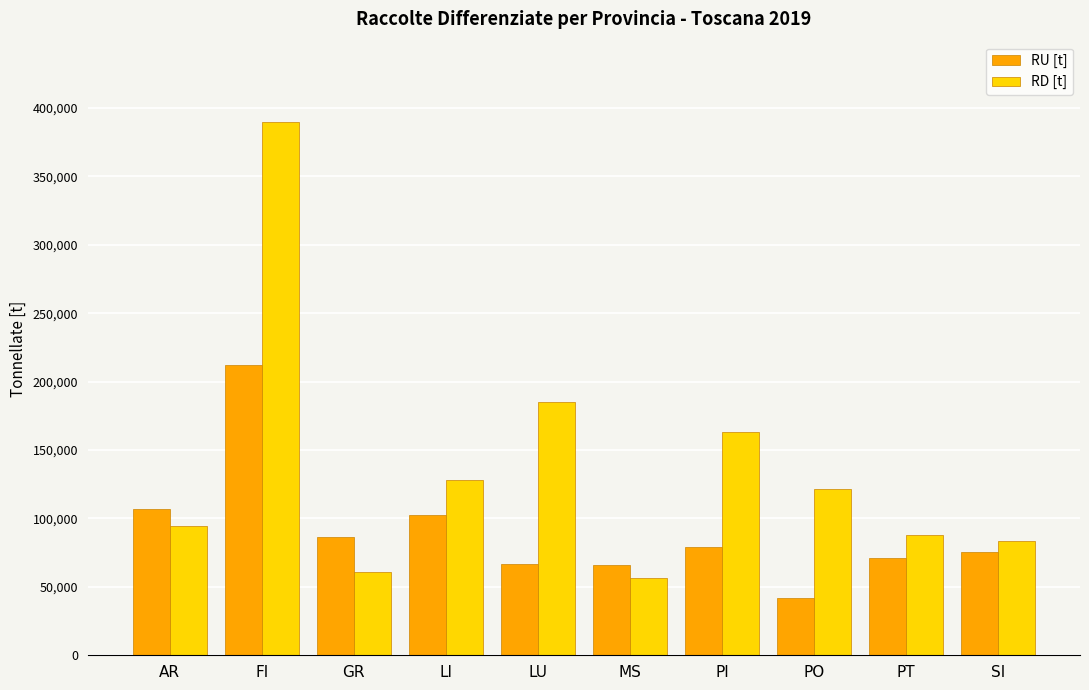

What is the spread (max minus min) of values at SI?

7825.3